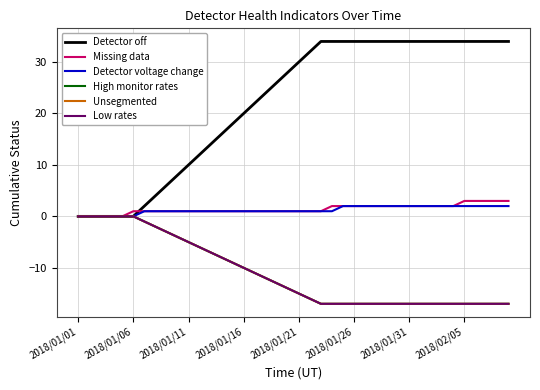

At which label does High monitor rates reach its minimum?

22